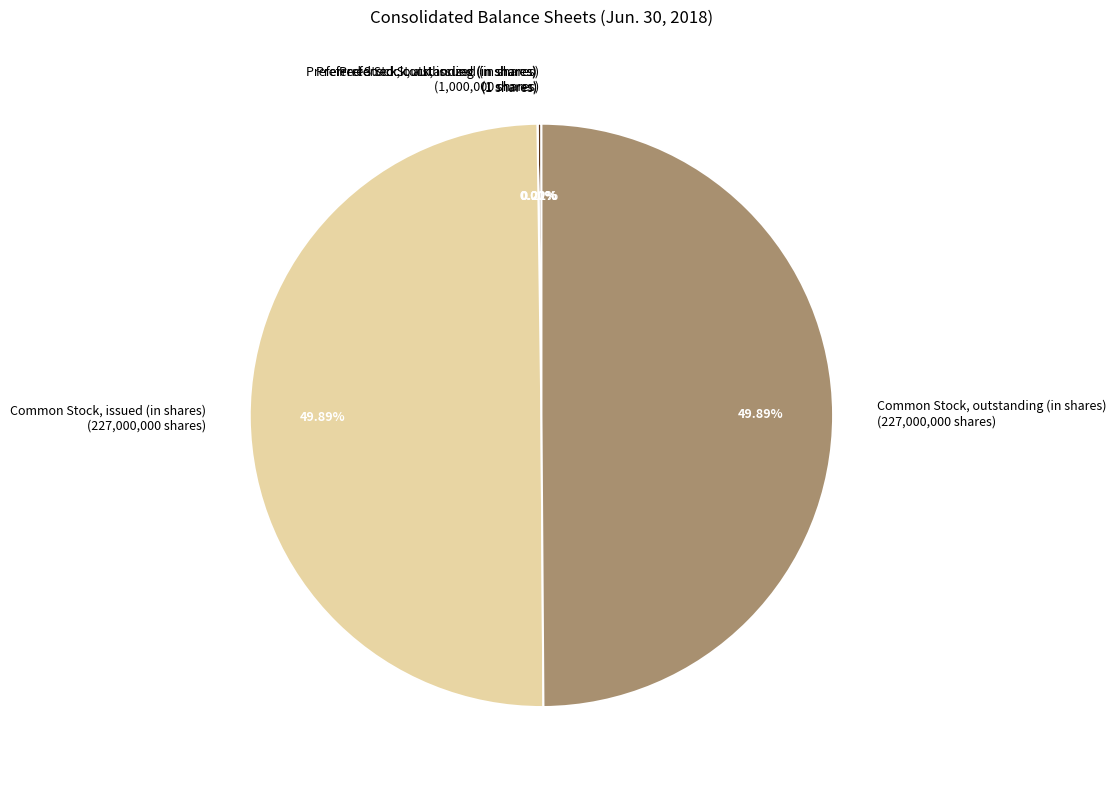

Which category has the biggest portion of the pie?

Common Stock, issued (in shares)